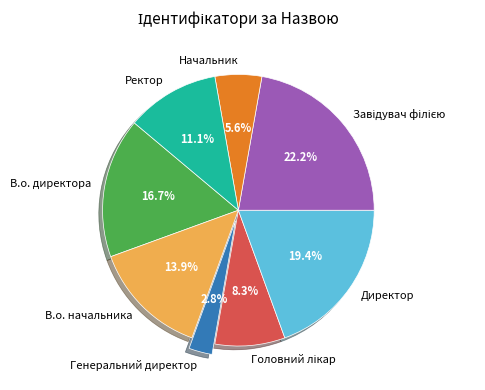

Is there a majority slice in this chart?

No